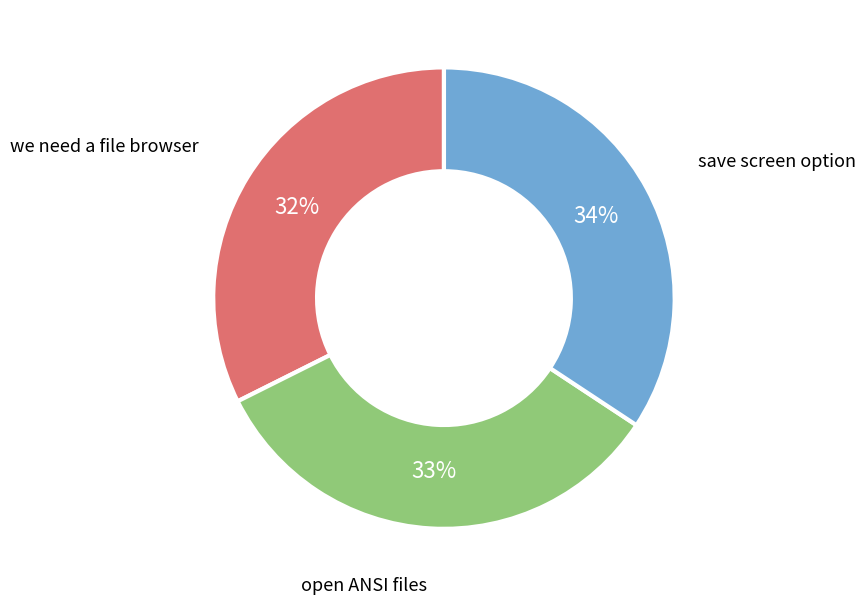

Is the sum of save screen option and open ANSI files greater than half?

Yes